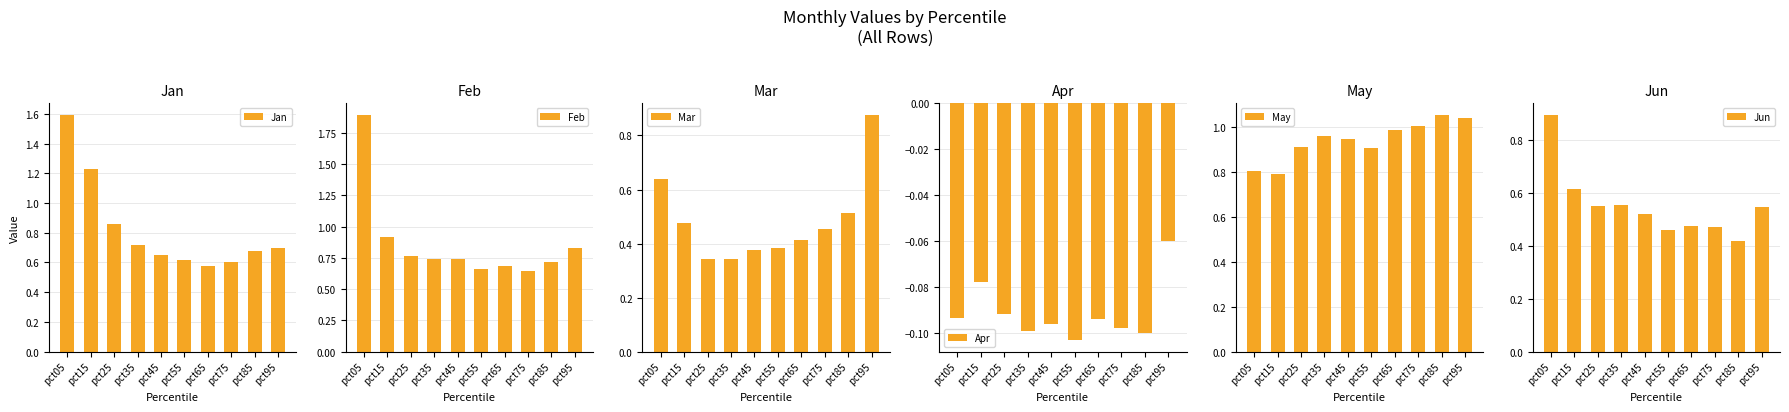

Rank the series at pct55 from lowest to highest value.

Apr, Mar, Jun, Jan, Feb, May